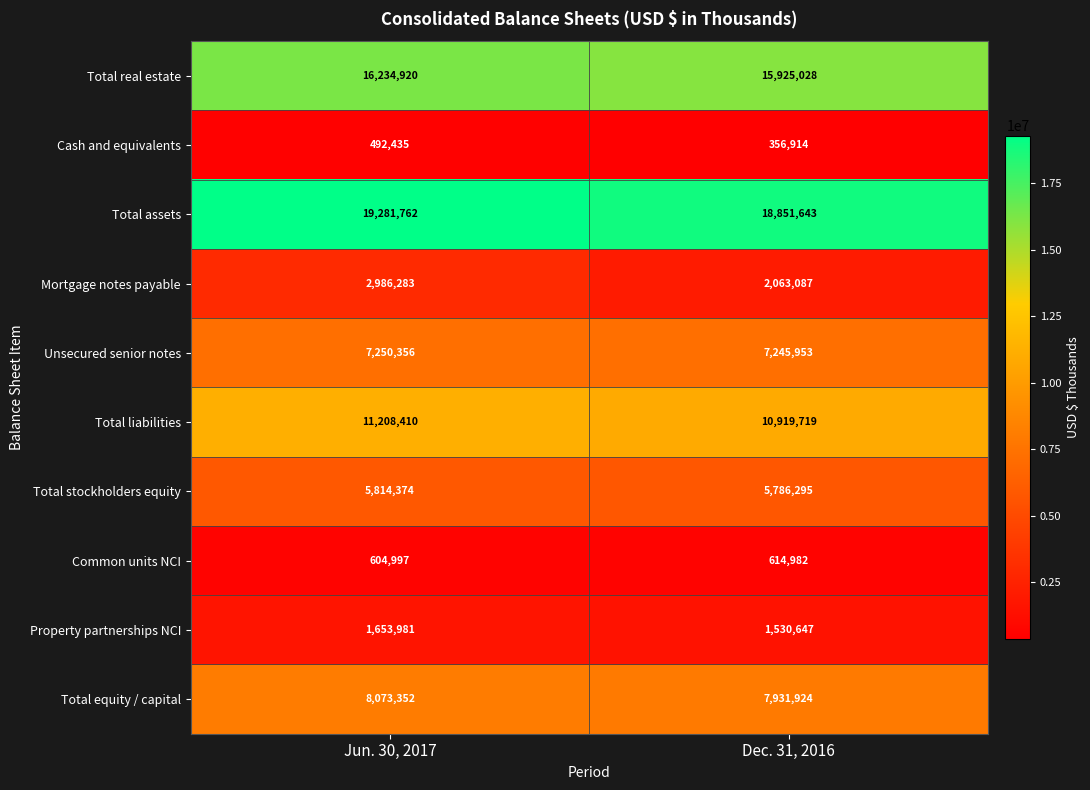

Rank the series at Jun. 30, 2017 from highest to lowest value.

Total assets, Total real estate, Total liabilities, Total equity / capital, Unsecured senior notes, Total stockholders equity, Mortgage notes payable, Property partnerships NCI, Common units NCI, Cash and equivalents